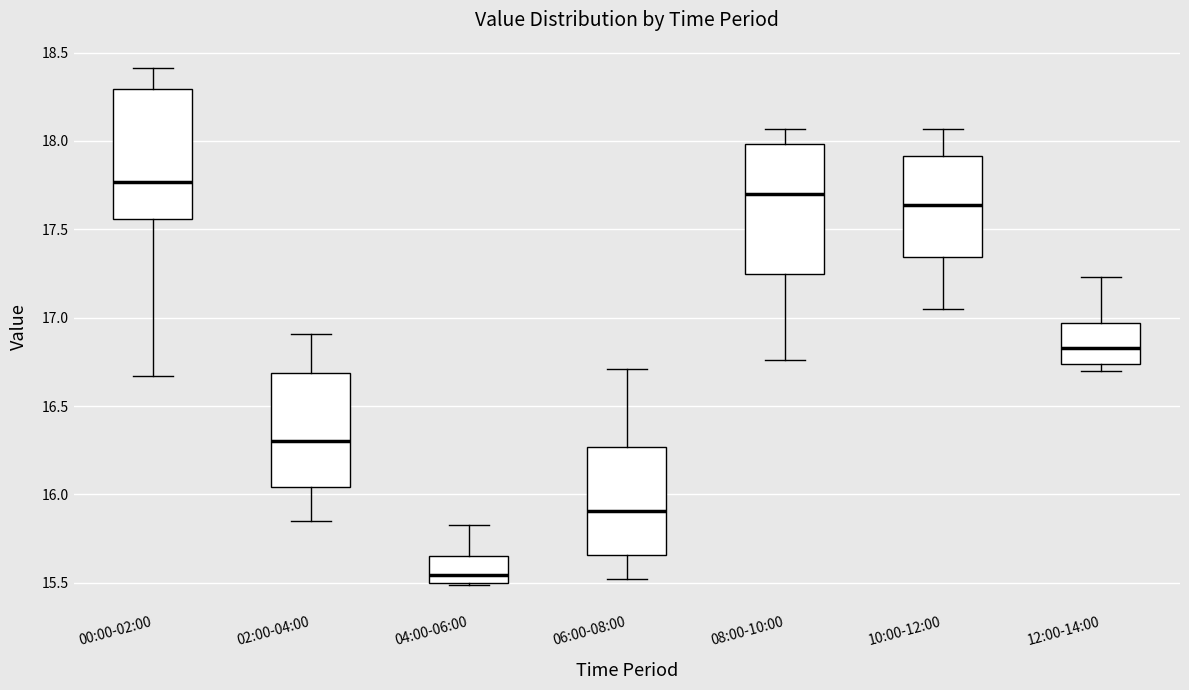

Reading left to right, transcribe this box plot: for each box, give where its median line is, the range the box spans, and where its two whiskers end, as read against the y-axis. The values are not printed on the chart, so give them approximately, as read against the axis.

00:00-02:00: median 17.75, box 17.55 to 18.30, whiskers 16.65 to 18.40
02:00-04:00: median 16.30, box 16.05 to 16.70, whiskers 15.85 to 16.90
04:00-06:00: median 15.55, box 15.50 to 15.65, whiskers 15.50 to 15.85
06:00-08:00: median 15.90, box 15.65 to 16.25, whiskers 15.50 to 16.70
08:00-10:00: median 17.70, box 17.25 to 18.00, whiskers 16.75 to 18.05
10:00-12:00: median 17.65, box 17.35 to 17.90, whiskers 17.05 to 18.05
12:00-14:00: median 16.85, box 16.75 to 16.95, whiskers 16.70 to 17.25